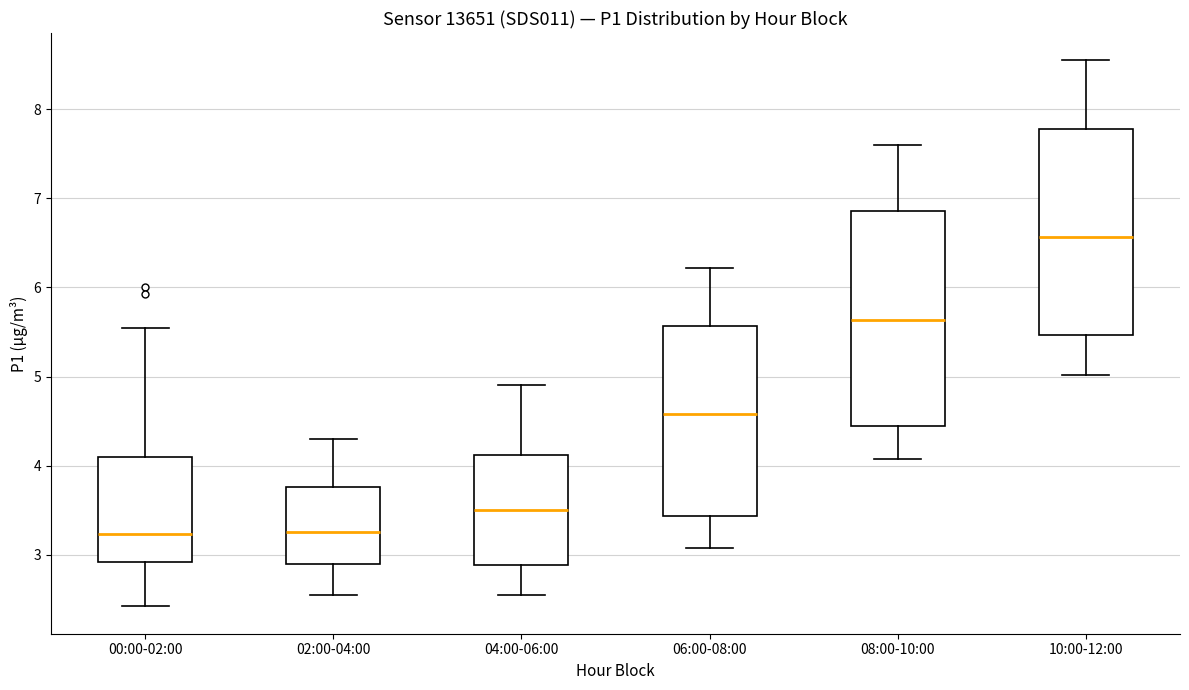

Reading left to right, read every box against the y-axis: the position of its median line, the range the box covers, and the ends of its whiskers. The values are not printed on the chart, so give them approximately, as read against the axis.

00:00-02:00: median 3.2, box 2.9 to 4.1, whiskers 2.4 to 5.6
02:00-04:00: median 3.3, box 2.9 to 3.8, whiskers 2.6 to 4.3
04:00-06:00: median 3.5, box 2.9 to 4.1, whiskers 2.6 to 4.9
06:00-08:00: median 4.6, box 3.4 to 5.6, whiskers 3.1 to 6.2
08:00-10:00: median 5.6, box 4.4 to 6.9, whiskers 4.1 to 7.6
10:00-12:00: median 6.6, box 5.5 to 7.8, whiskers 5.0 to 8.6